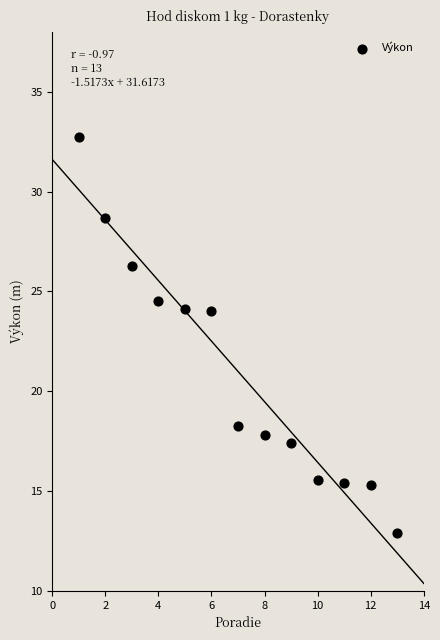

What is the range of X values (max minus min)?

12.0